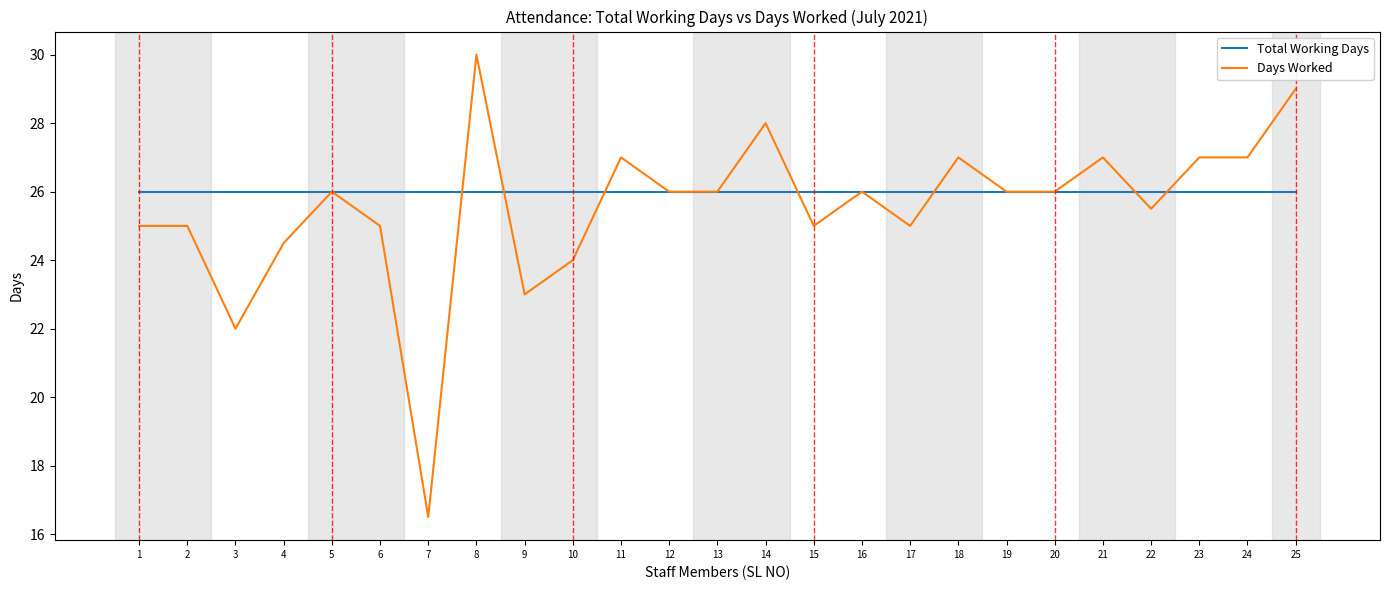

What is the minimum value for Days Worked?

16.5